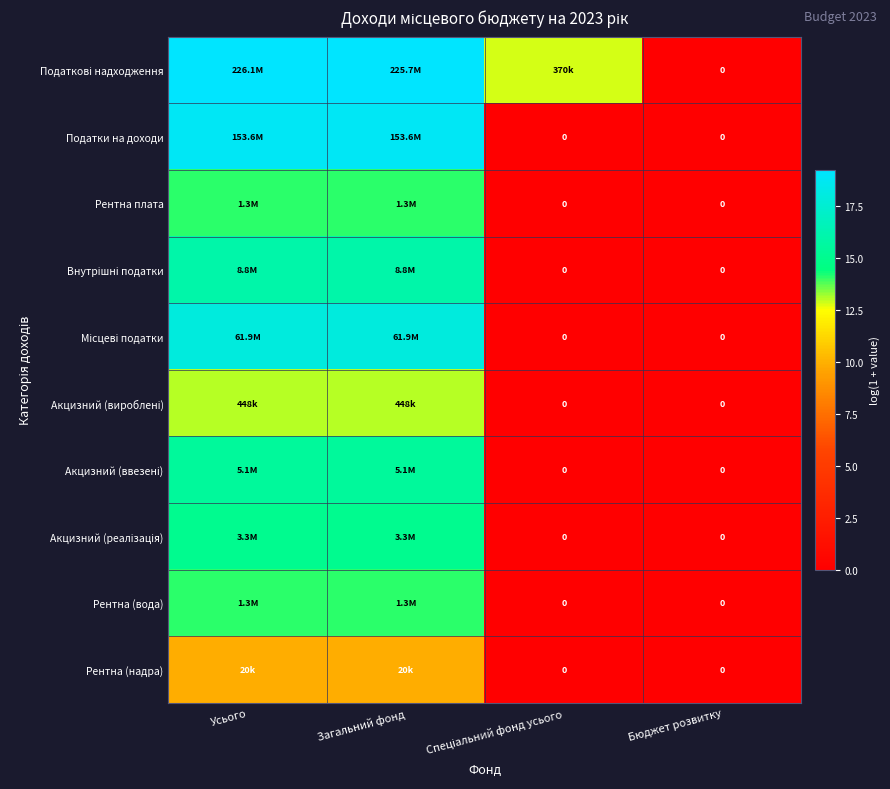

Which series has the largest total across all categories?

Податкові надходження